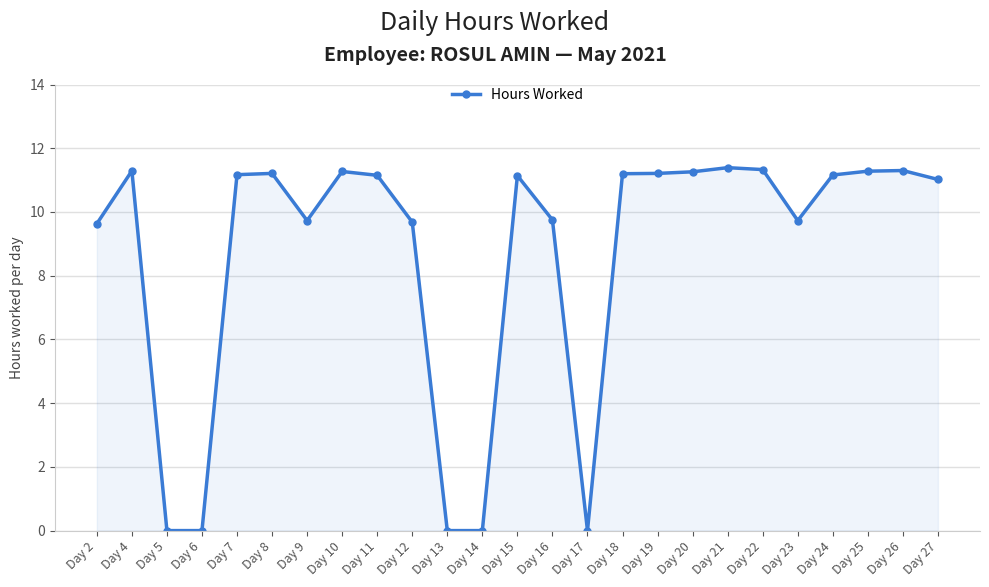

What is the value of the 21st point from the left?

9.7